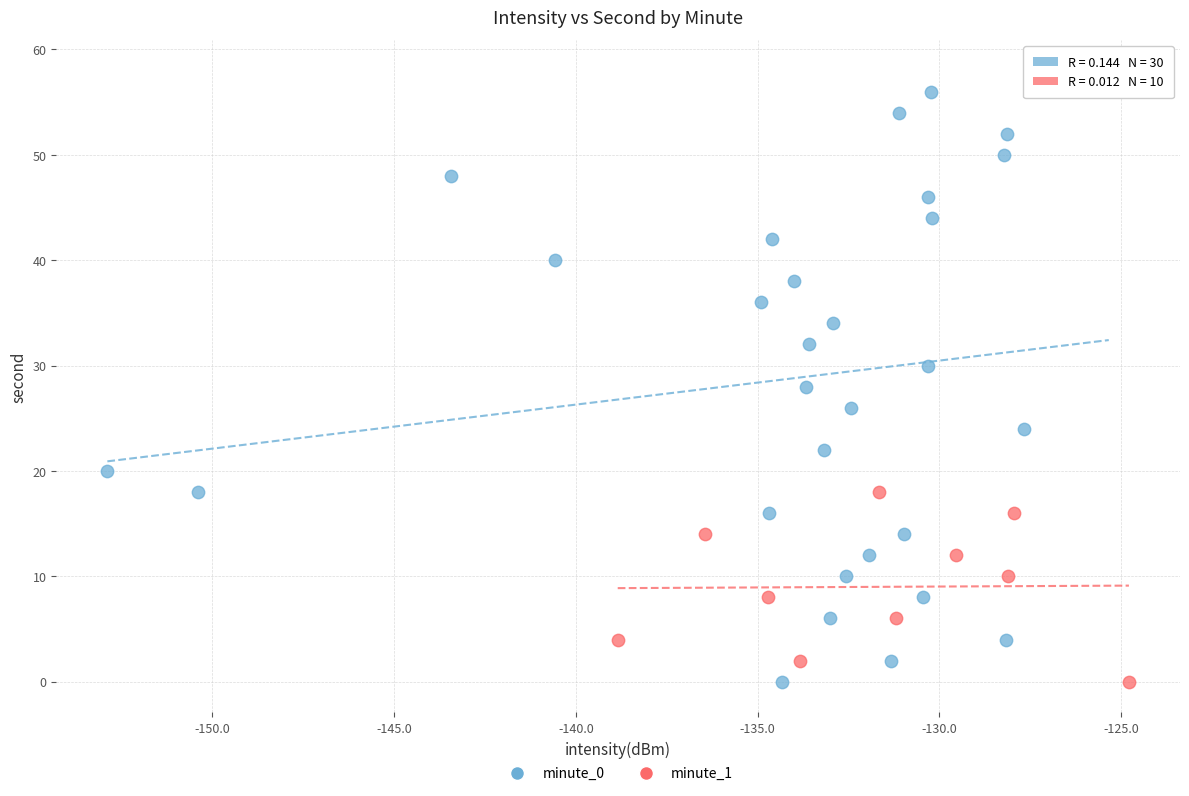

Which series reaches the maximum Y coordinate?

minute_0